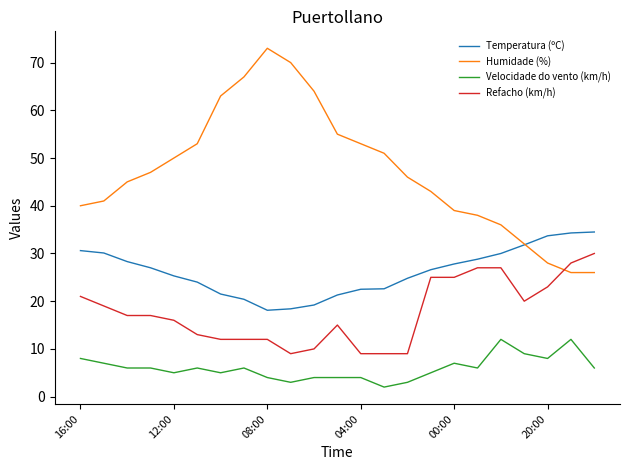

Does the chart have visible grid lines?

No